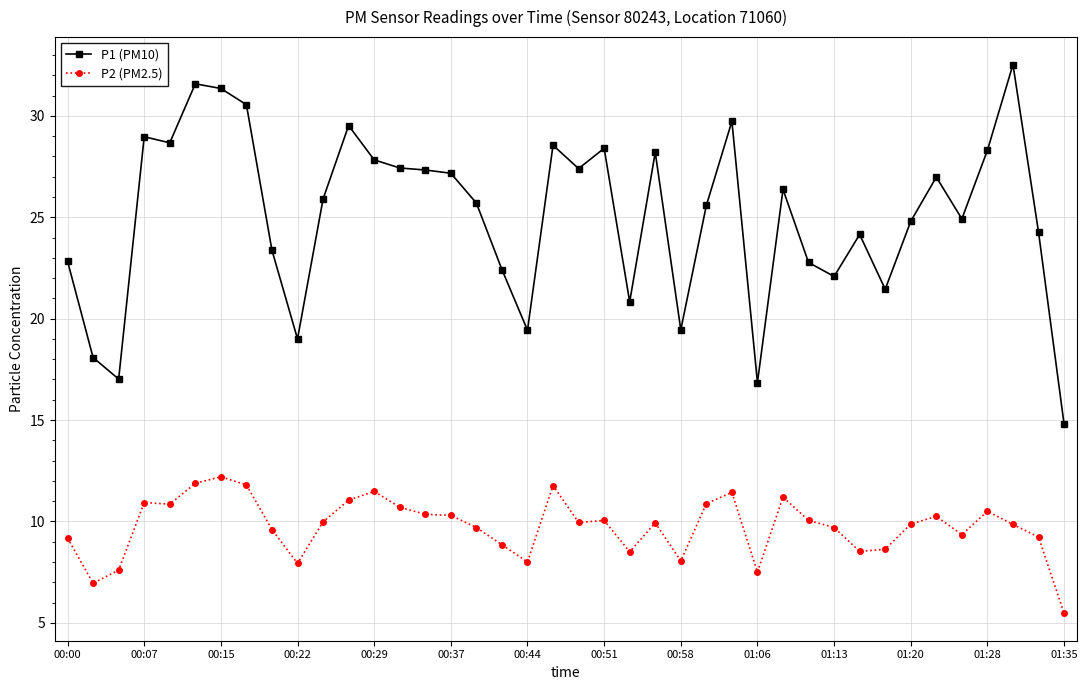

How many data points in P2 (PM2.5) are less than 9?

11